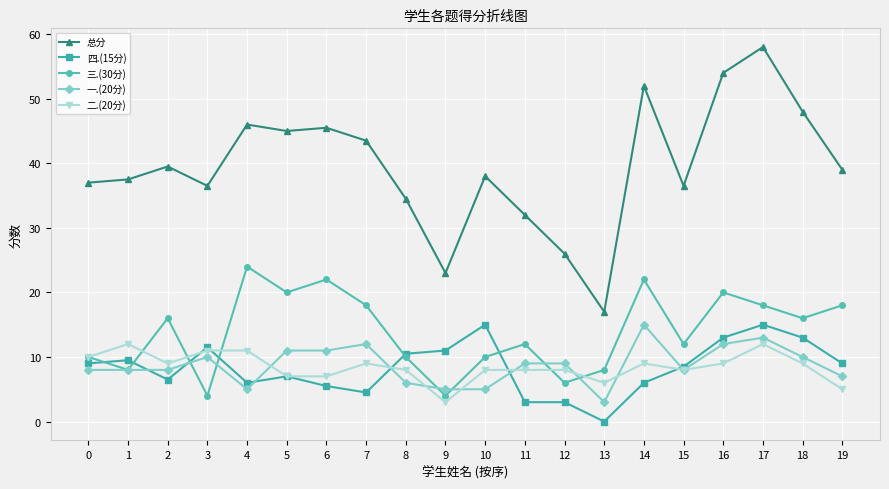

Between which two adjacent categories do 二.(20分) and 一.(20分) first intersect?

4 and 5